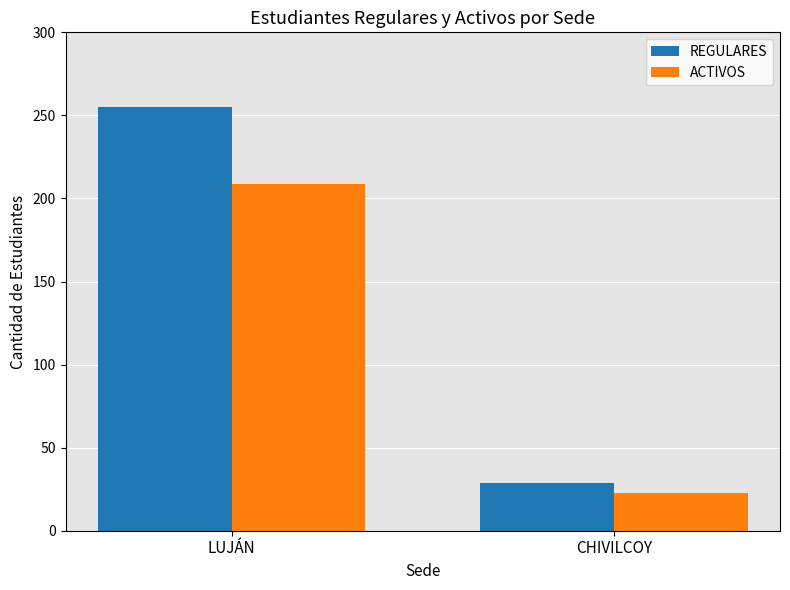

How many ACTIVOS values are between 23 and 209?

2